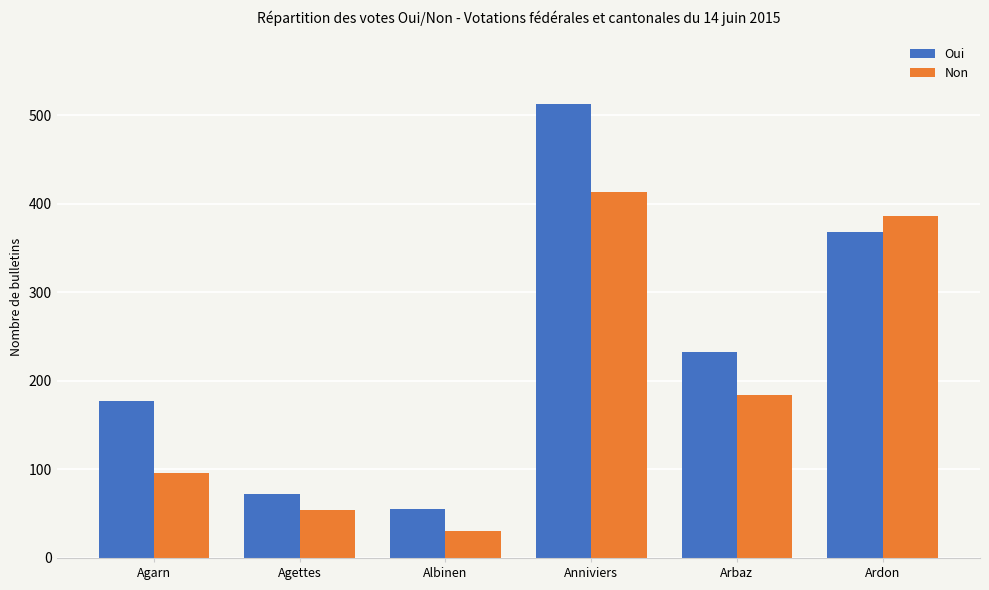

How many values in the Non series are below 184?

3